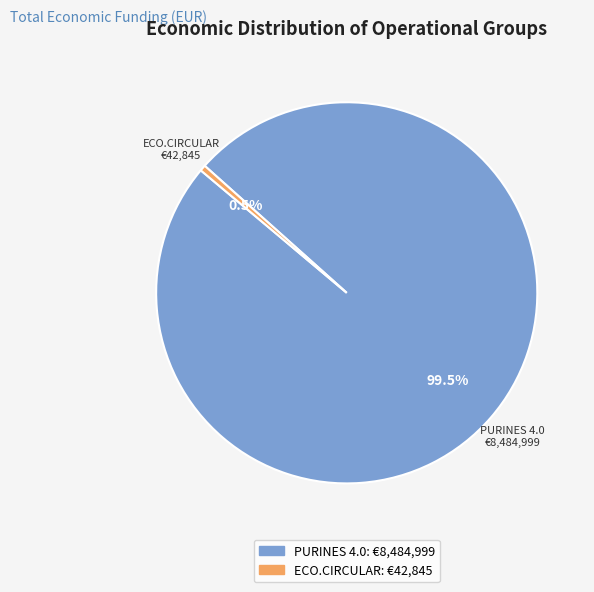

Between ECO.CIRCULAR and PURINES 4.0, which is larger?

PURINES 4.0